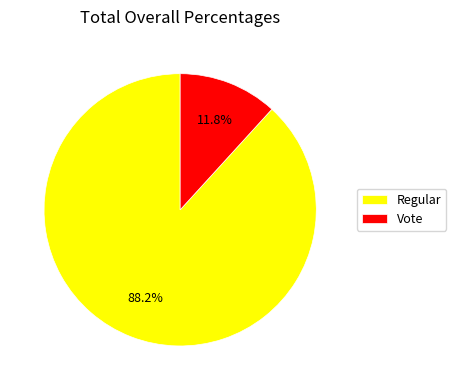

Count the number of slices in the pie.

2